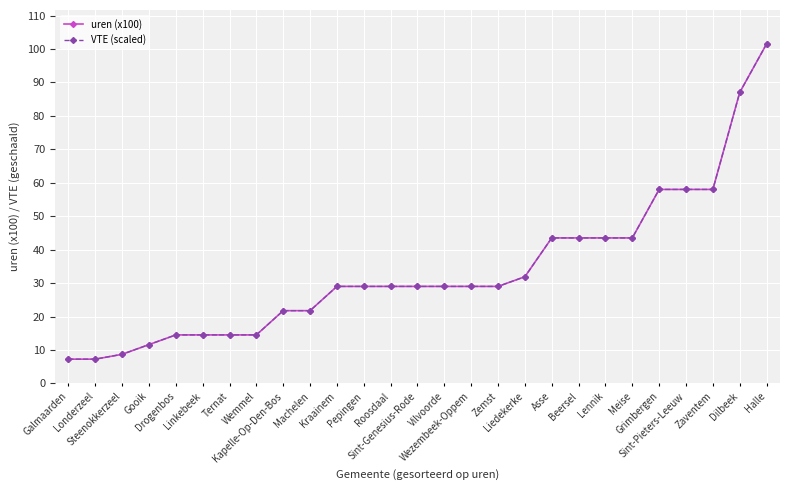

Is this an area chart (filled region under the line)?

No